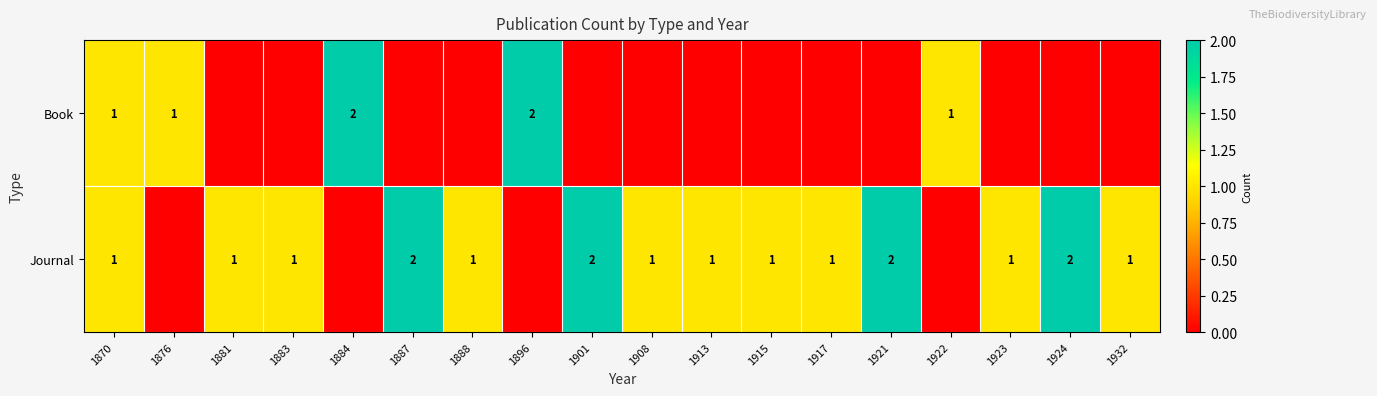

The Journal series shows 2 at 1908. True or false?

False